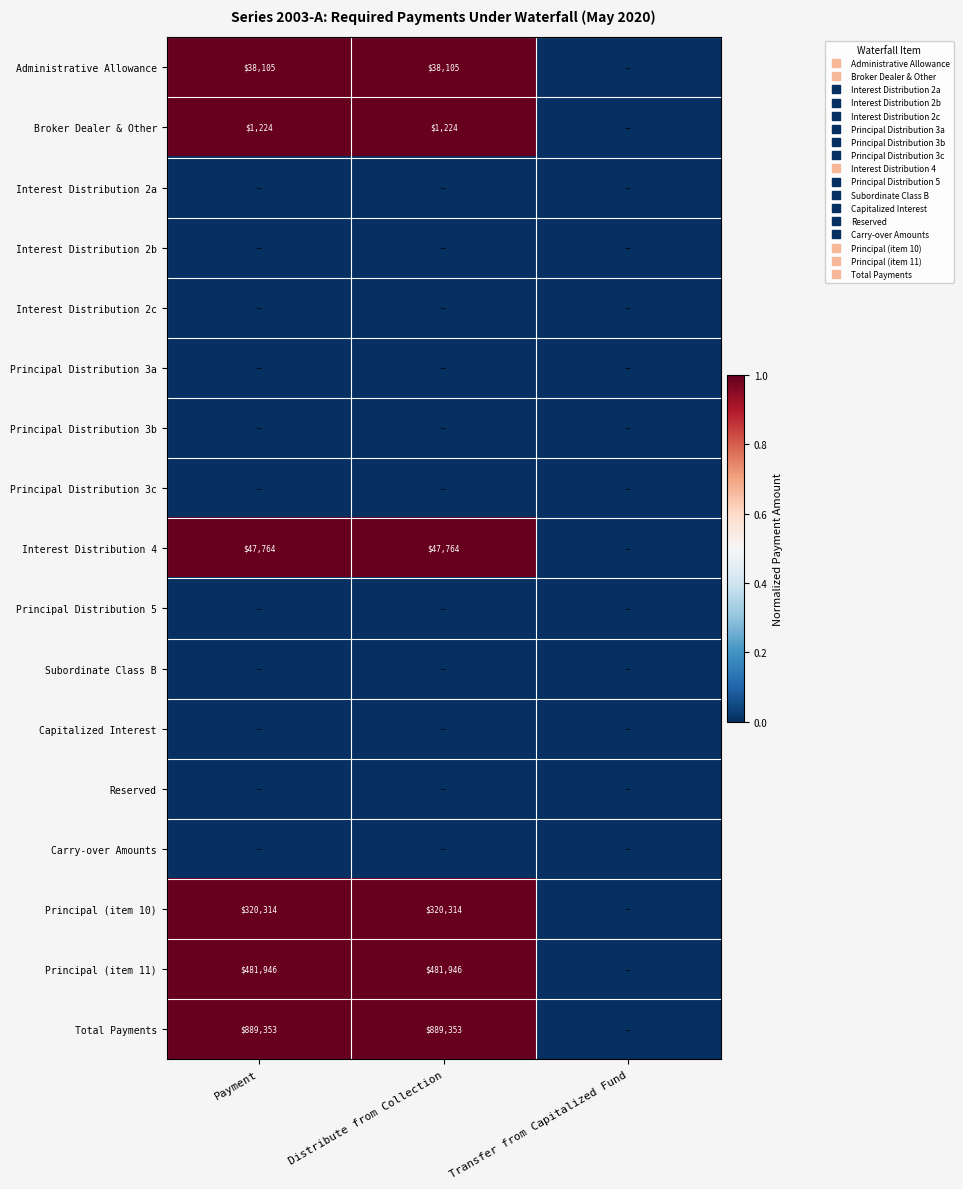

At how many categories does at least one series exceed 0?

2